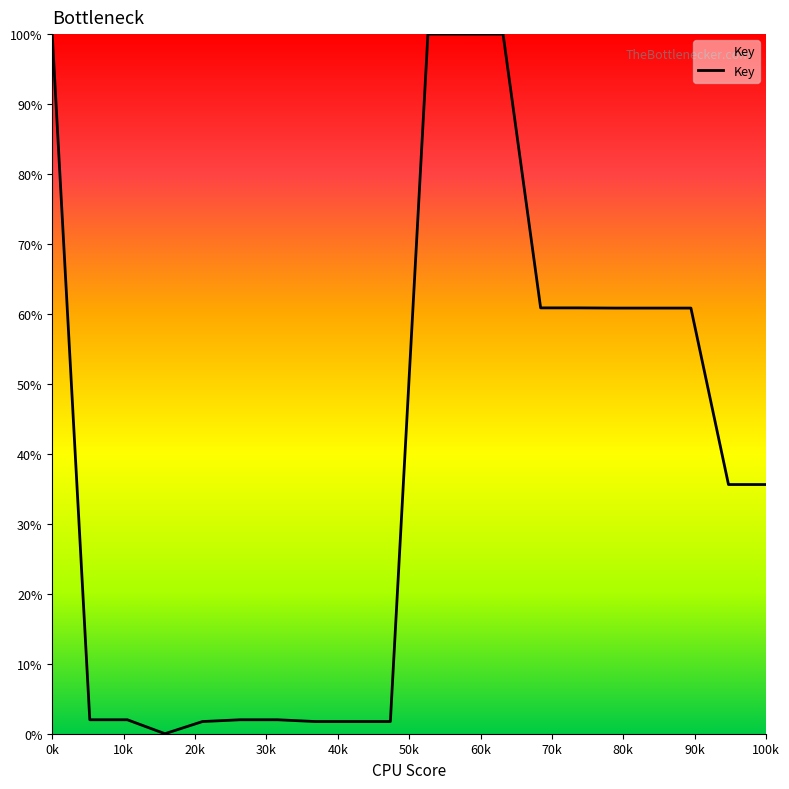

What is the difference between the maximum and minimum values?

100.0